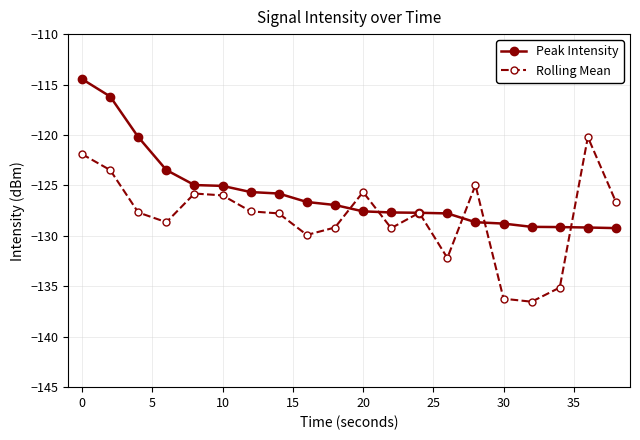

Count the number of categories in the chart.

20